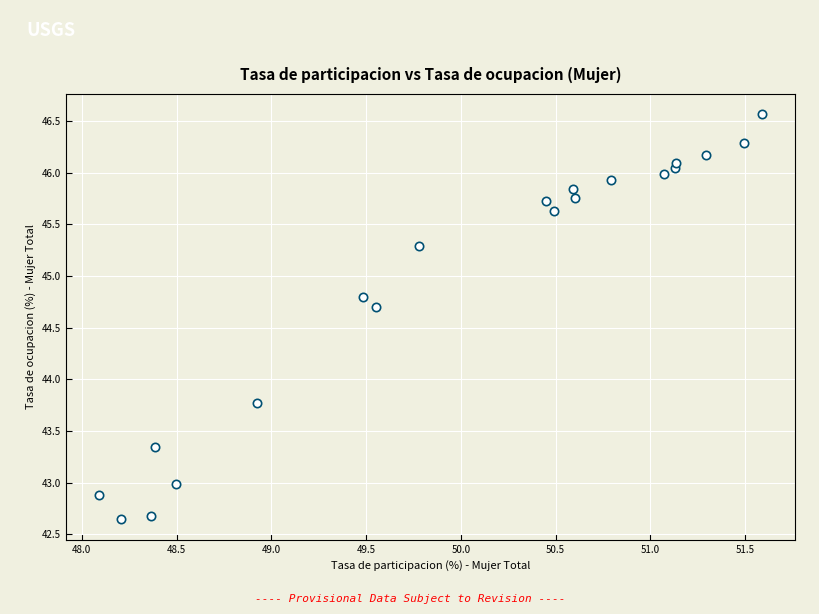

What Y value in the scatter plot is closest to 44?

43.8